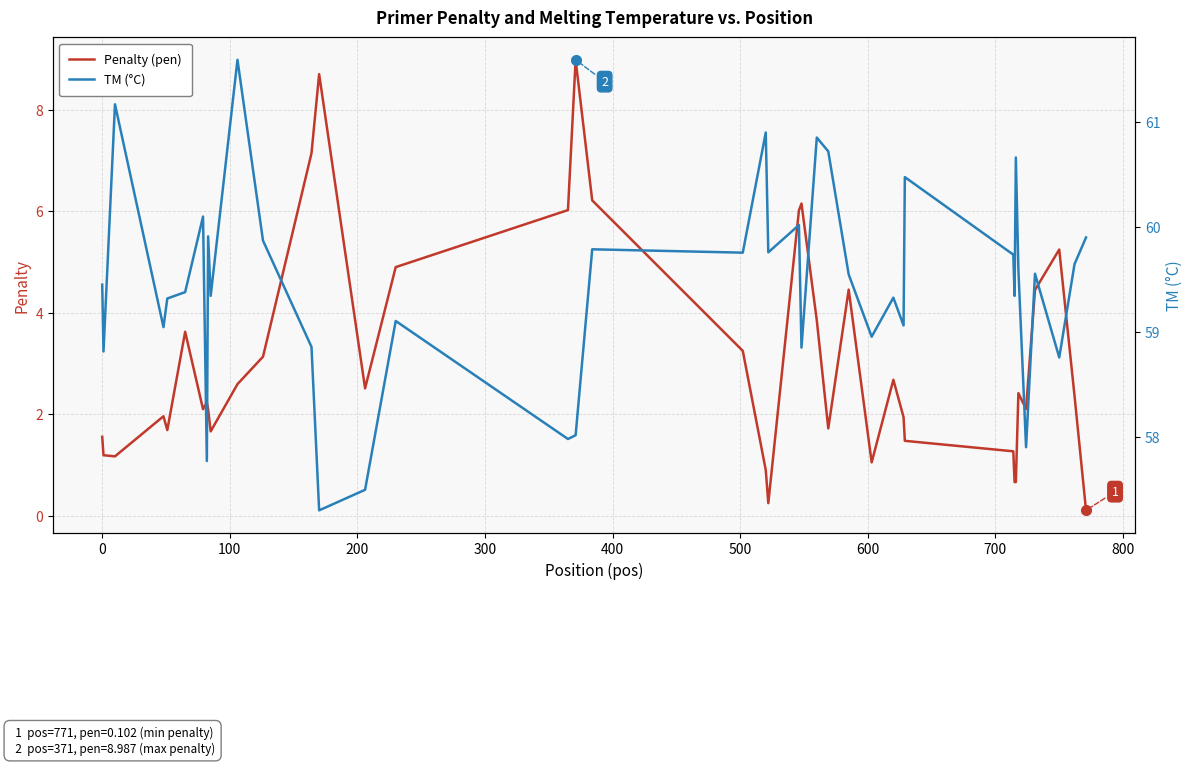

True or false: TM (°C) has a value of 16.7 at 600.

False